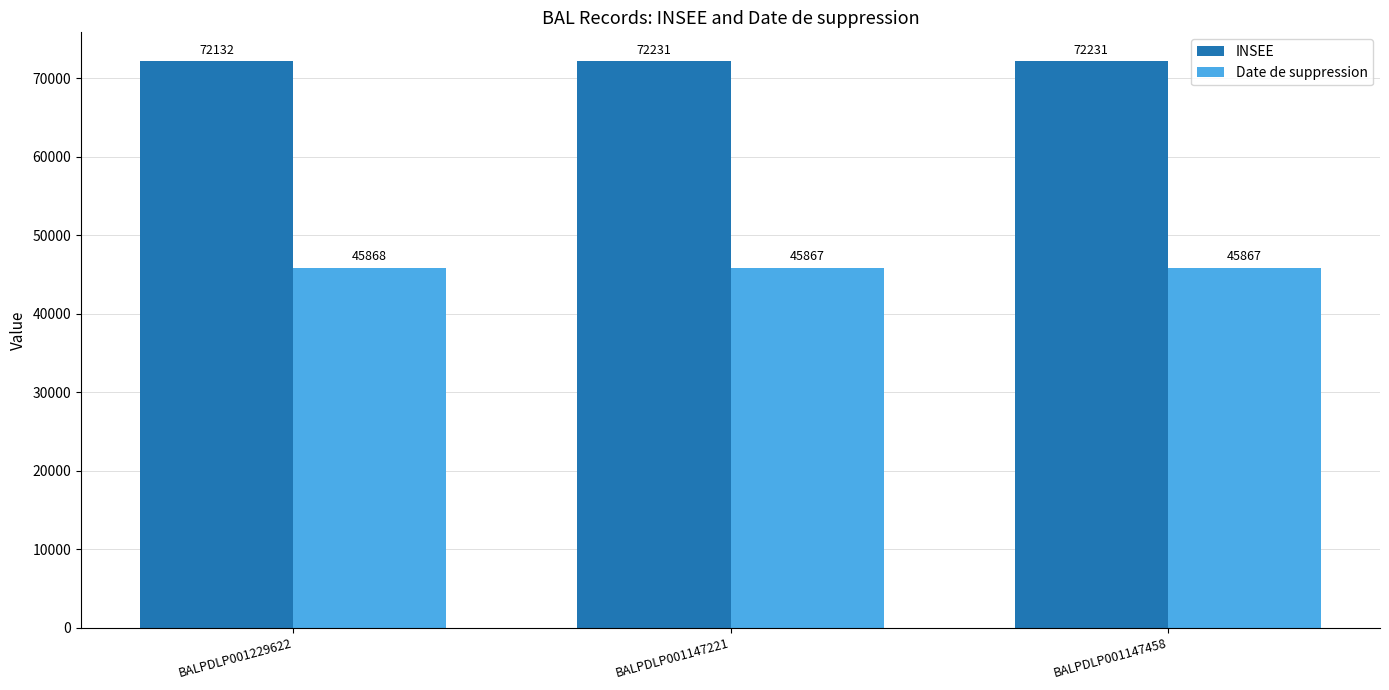

Are the bars grouped side by side (vs. stacked)?

Yes